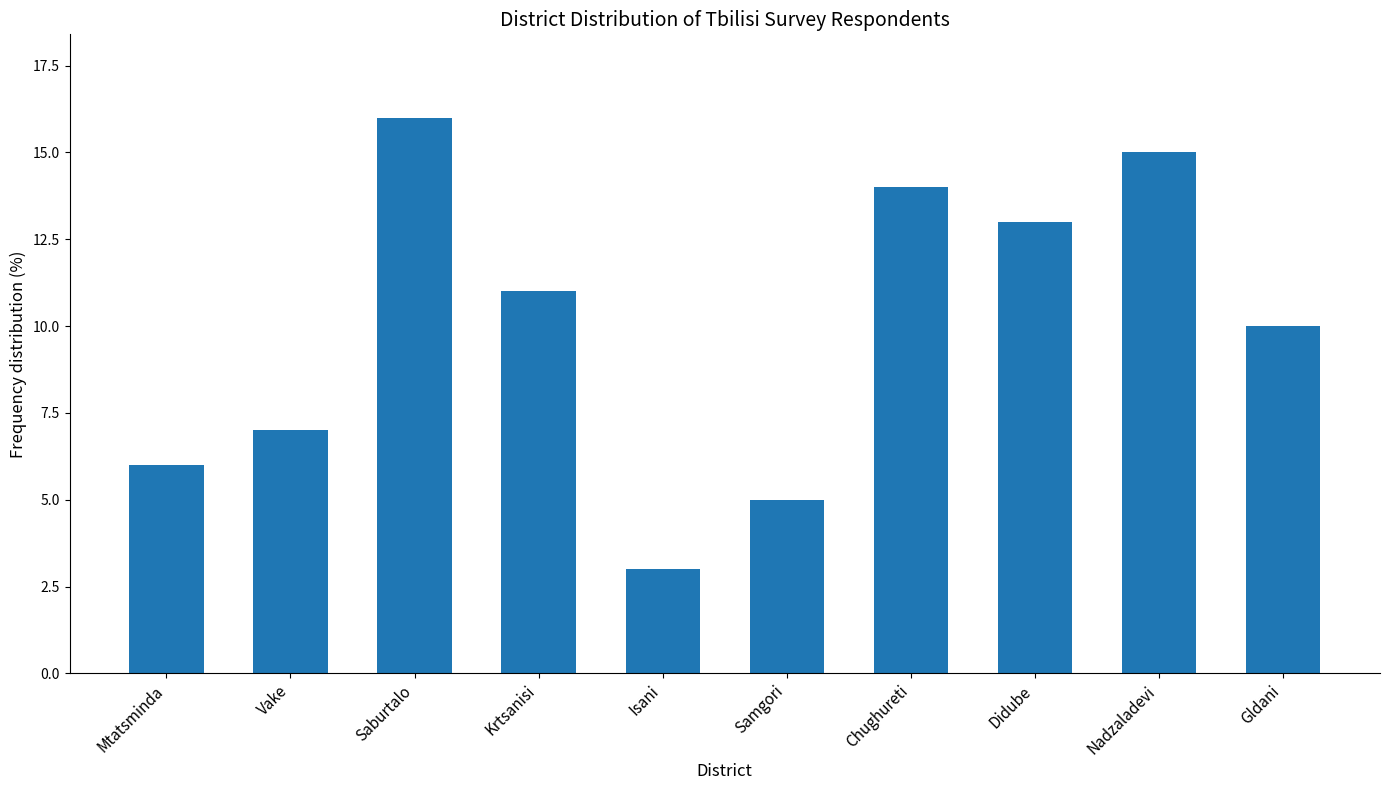

What is the difference between the maximum and minimum values?

13